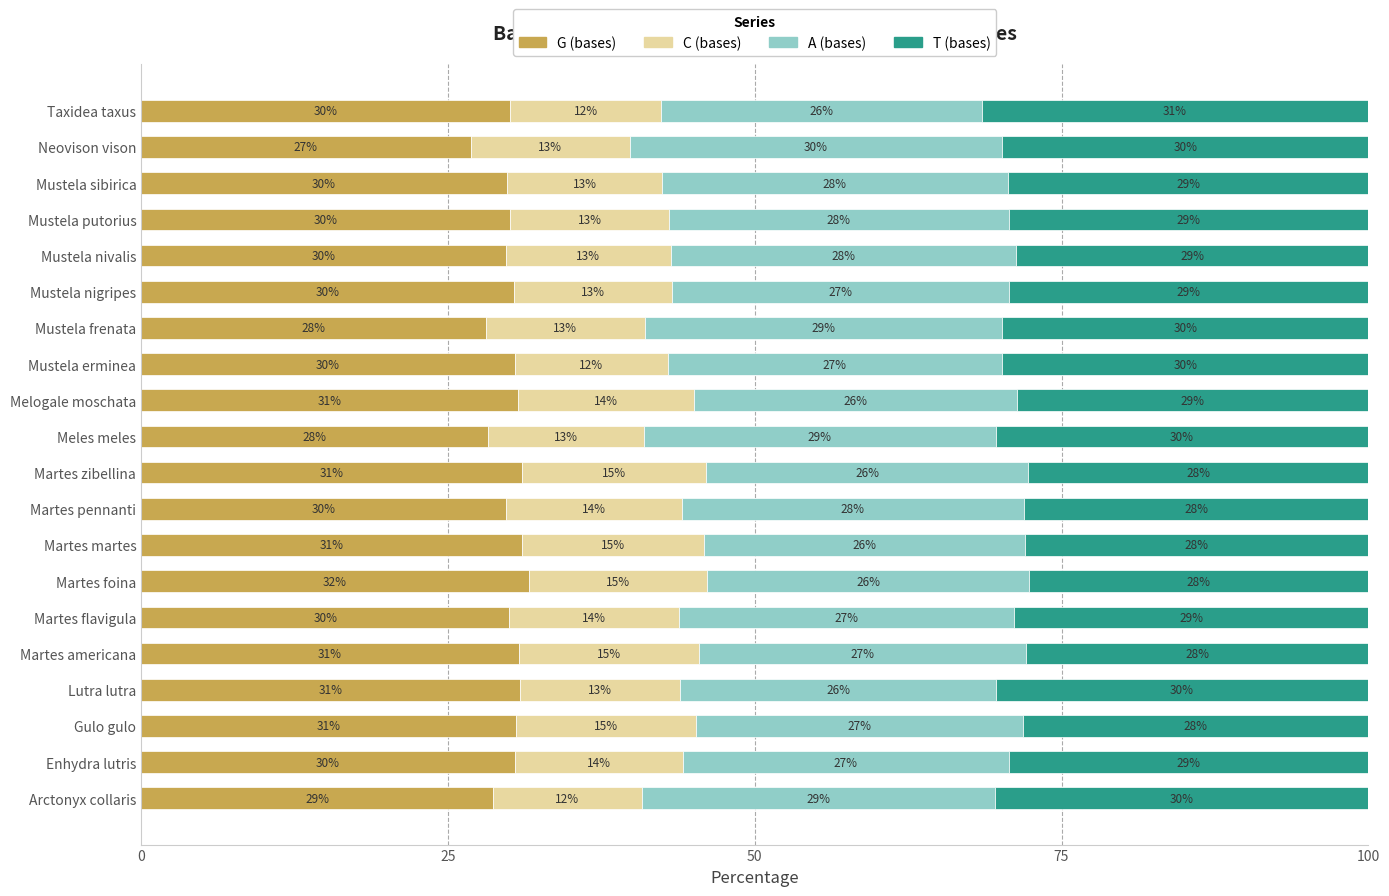

Which category has the highest value in the G (bases) series?

Martes foina